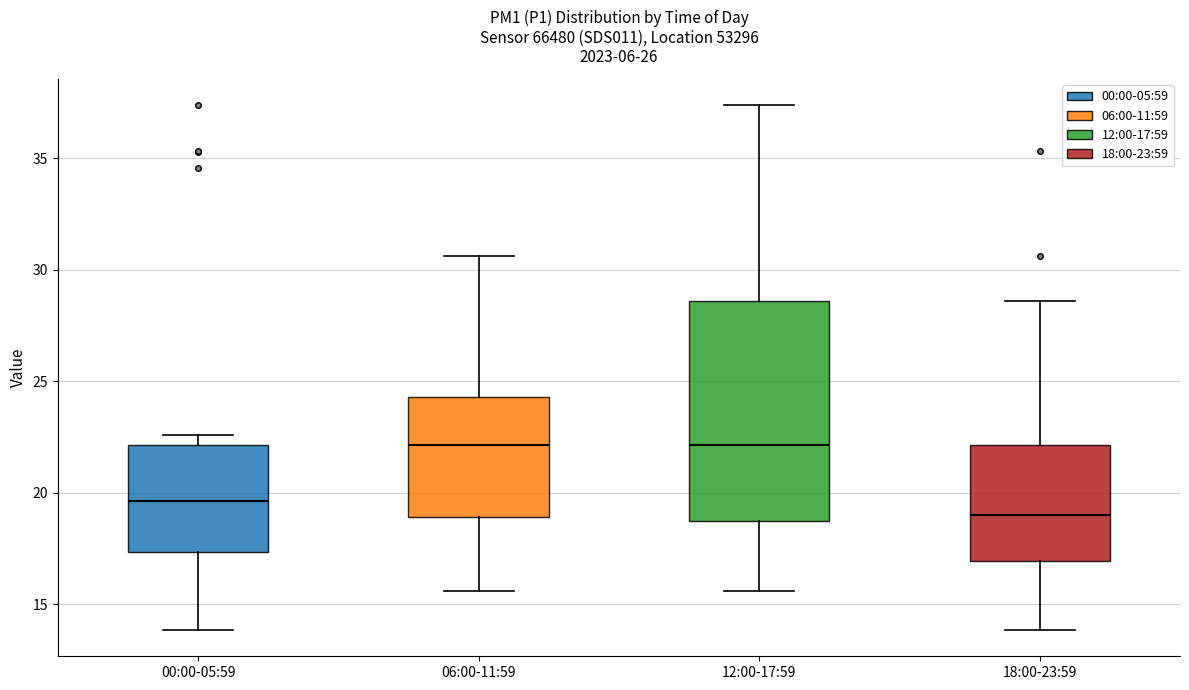

Reading left to right, transcribe this box plot: for each box, give where its median line is, the range the box spans, and where its two whiskers end, as read against the y-axis. The values are not printed on the chart, so give them approximately, as read against the axis.

00:00-05:59: median 19.5, box 17.5 to 22.0, whiskers 14.0 to 22.5
06:00-11:59: median 22.0, box 19.0 to 24.5, whiskers 15.5 to 30.5
12:00-17:59: median 22.0, box 19.0 to 28.5, whiskers 15.5 to 37.5
18:00-23:59: median 19.0, box 17.0 to 22.0, whiskers 14.0 to 28.5